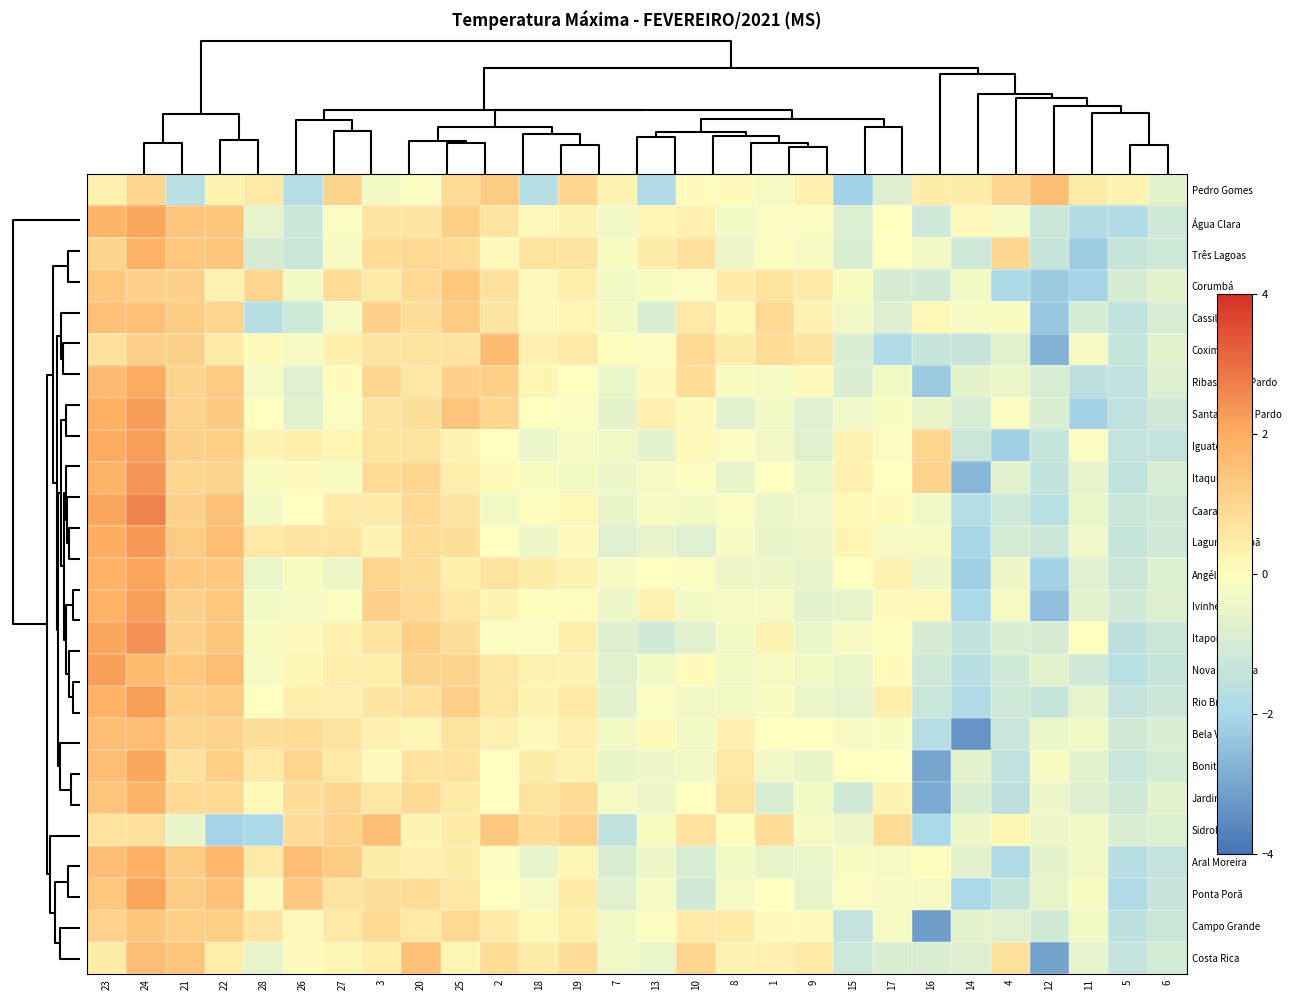

List the series in order of their peak value, highest first.

Caarapó, Itaporã, Itaquirai, Laguna Carapã, Santa Rita do Pardo, Ivinhema, Iguatemi, Nova Alvorada, Rio Brilhante, Angélica, Água Clara, Ponta Porã, Bonito, Ribas do Rio Pardo, Aral Moreira, Três Lagoas, Jardim, Coxim, Sidrolândia, Pedro Gomes, Bela Vista, Costa Rica, Cassilândia, Campo Grande, Corumbá